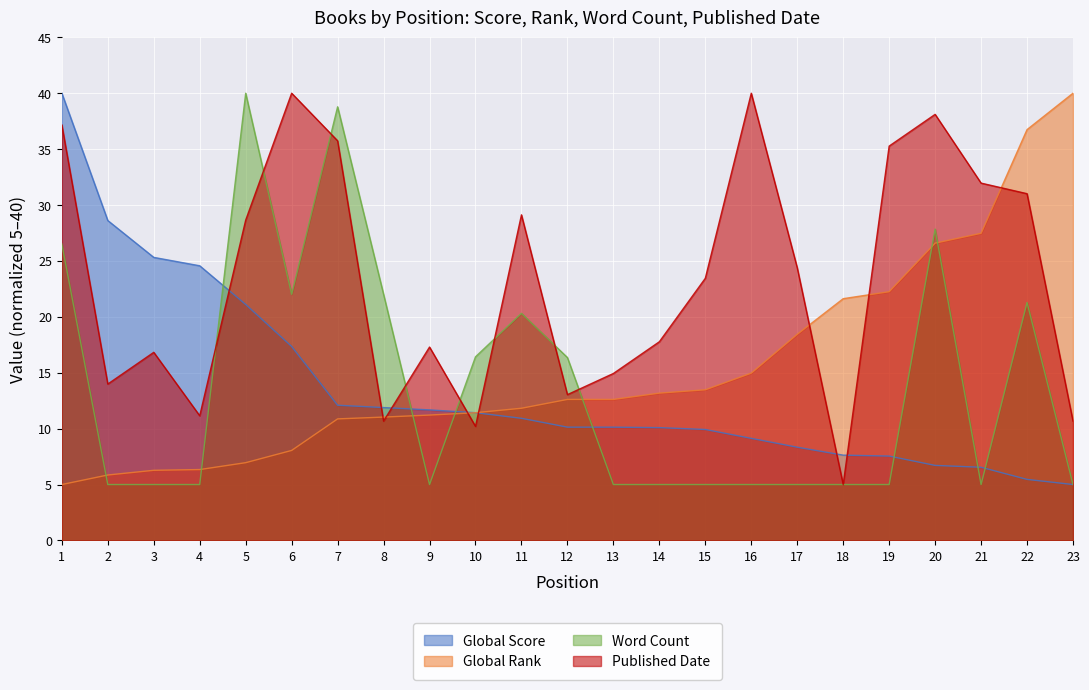

What is the spread (max minus min) of values at 21?

27.0